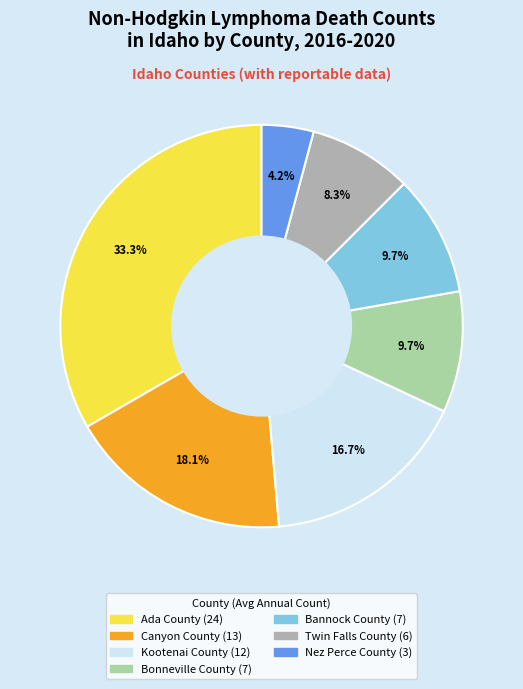

True or false: Bonneville County accounts for 10% of the total.

True